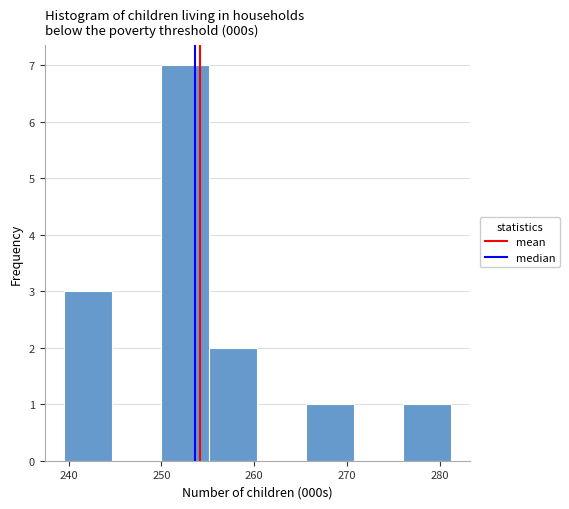

Reading left to right, transcribe this chart: for each bar, give the range it covers on the x-axis and its height. Neither the bar edges nor the heights are printed on the chart, so give them approximately, as read against the axes.

240 to 245: 3
245 to 250: 0
250 to 255: 7
255 to 260: 2
260 to 266: 0
266 to 271: 1
271 to 276: 0
276 to 281: 1